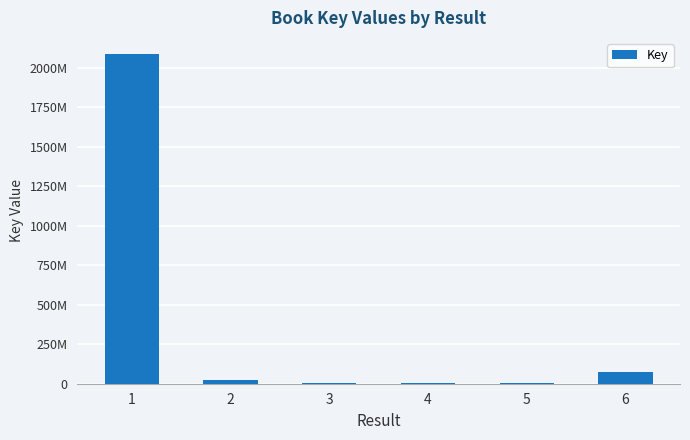

What is the smallest value displayed?

1438628